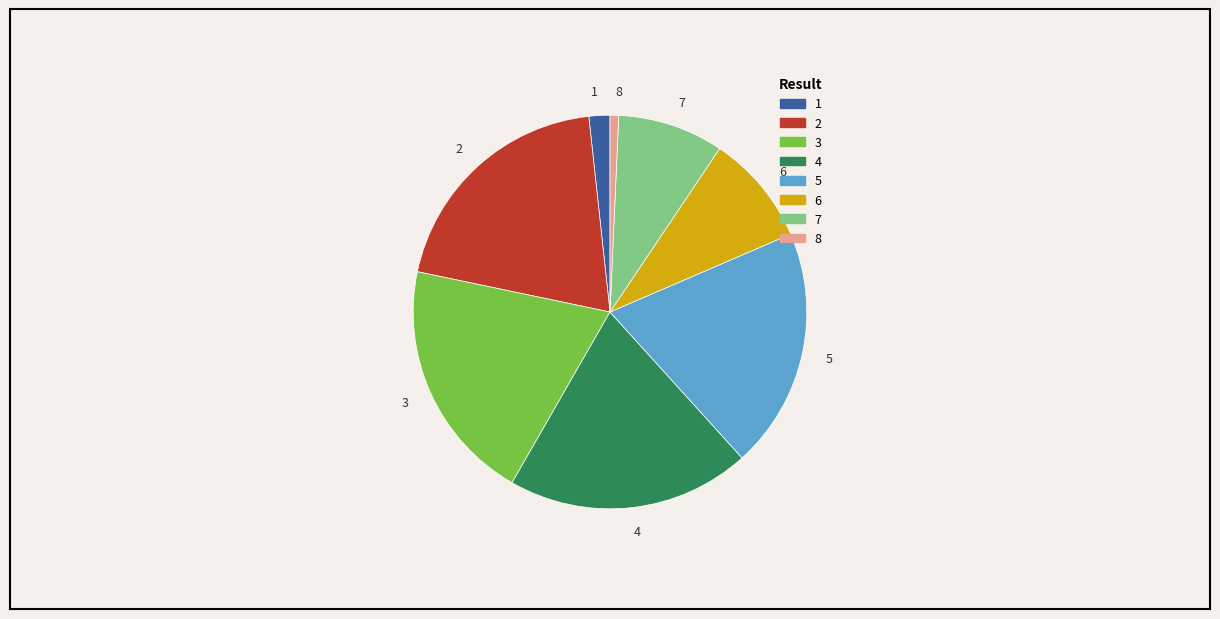

Which slice is the smallest?

8